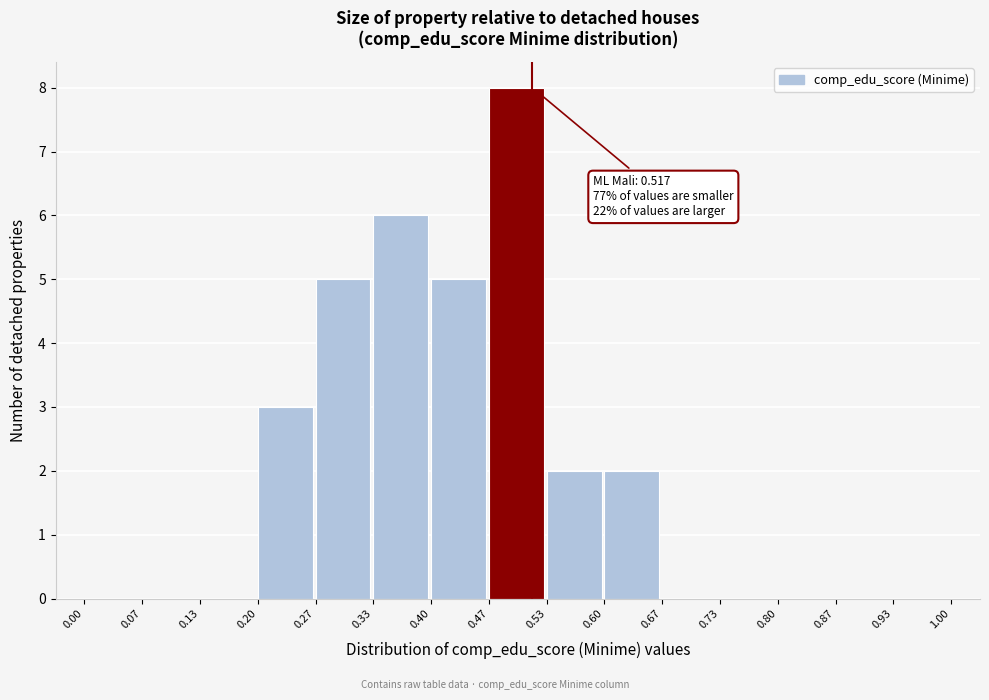

Which range on the x-axis has the tallest bar?

0.47 to 0.53